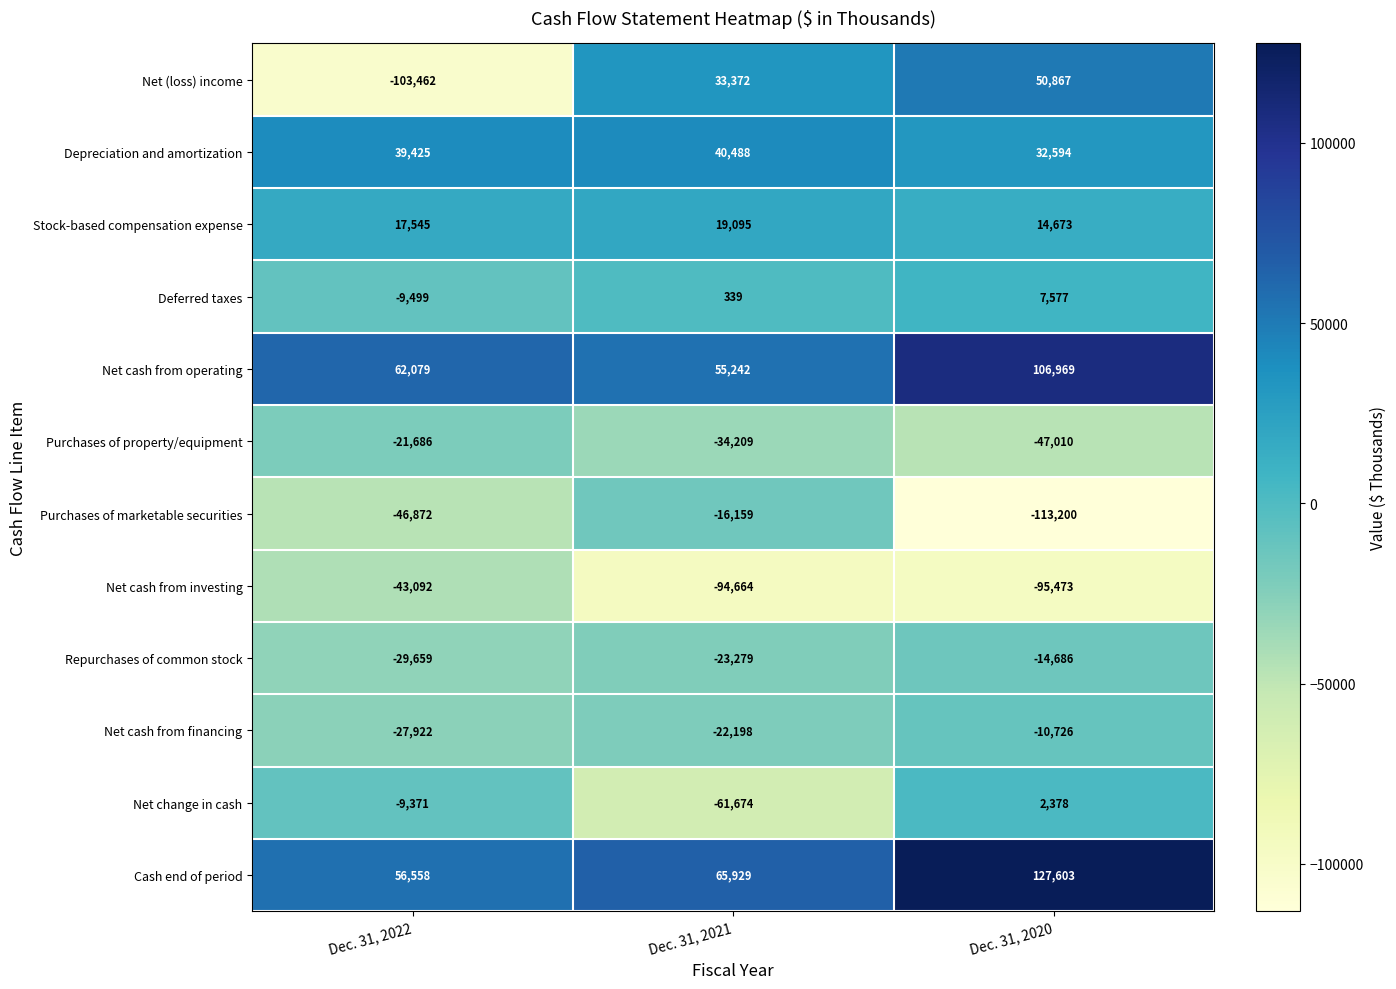

Which label corresponds to the smallest value in the chart?

Dec. 31, 2020